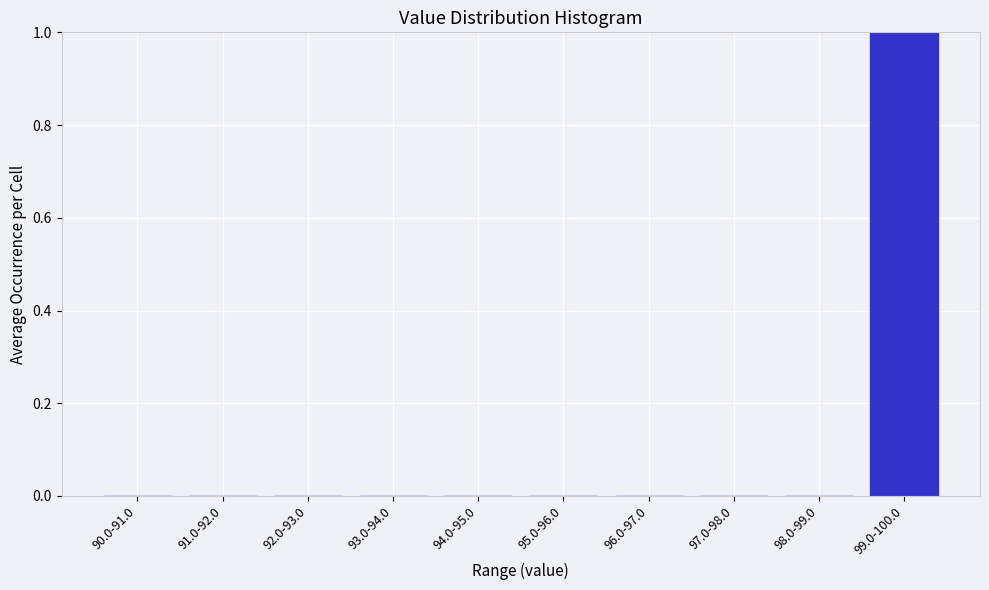

Reading left to right, list all the values displayed in this chart.

90.0-91.0=0	91.0-92.0=0	92.0-93.0=0	93.0-94.0=0	94.0-95.0=0	95.0-96.0=0	96.0-97.0=0	97.0-98.0=0	98.0-99.0=0	99.0-100.0=1